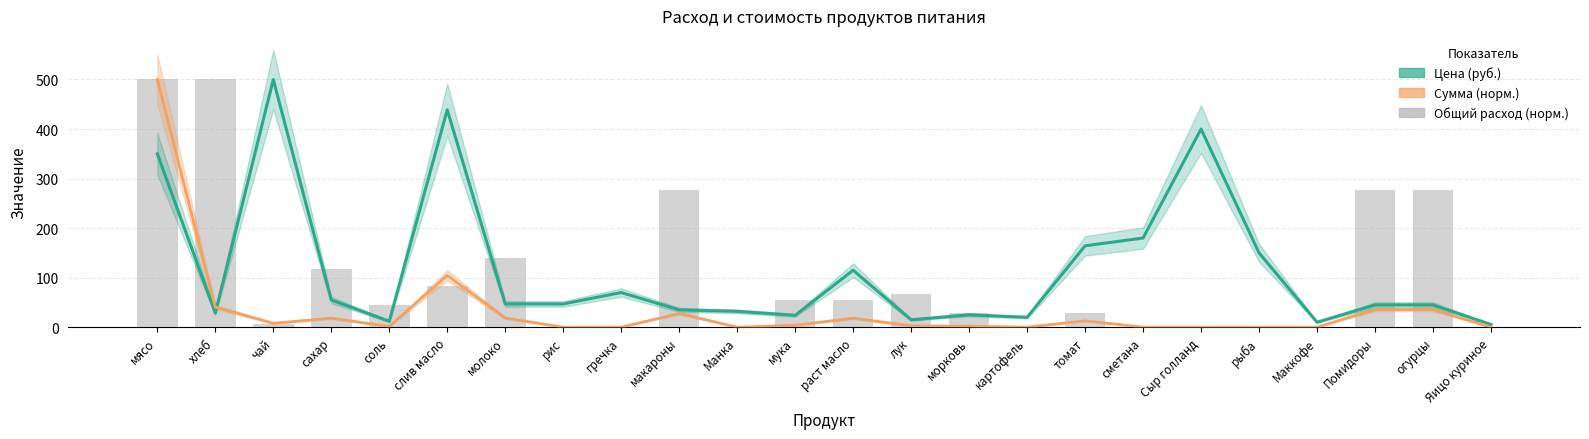

What position from the left is томат?

17